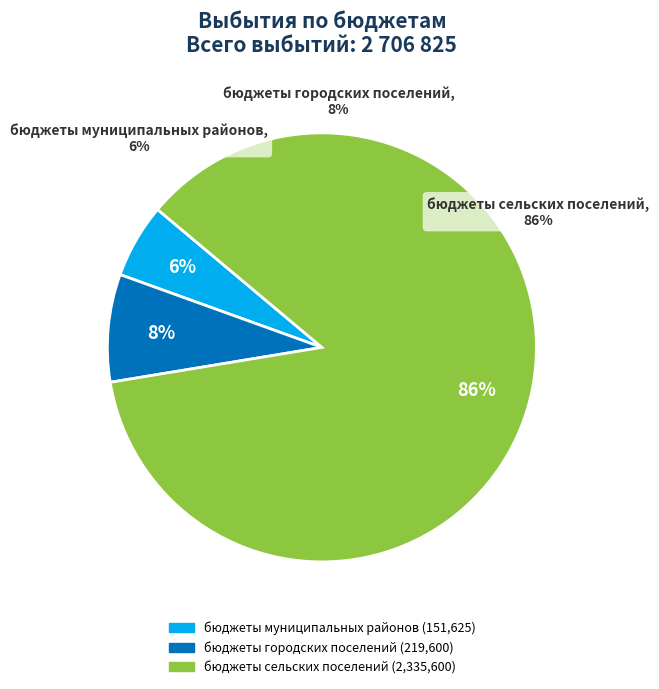

How many segments does this pie chart have?

3